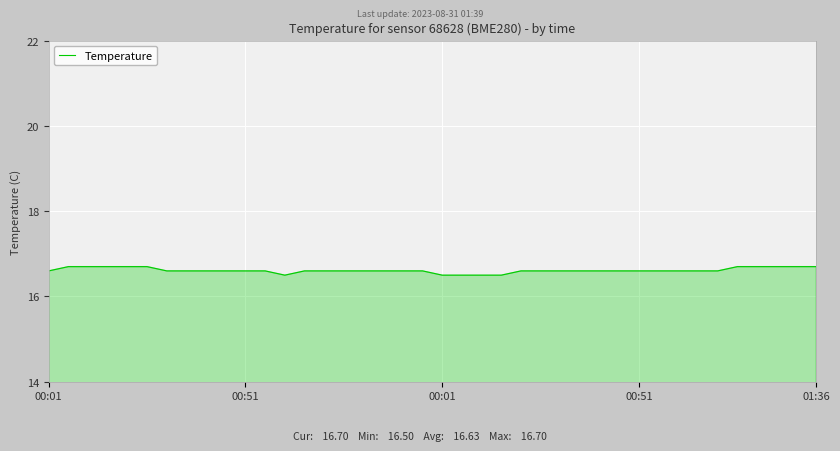

Count the values in the range 16 to 17.

40